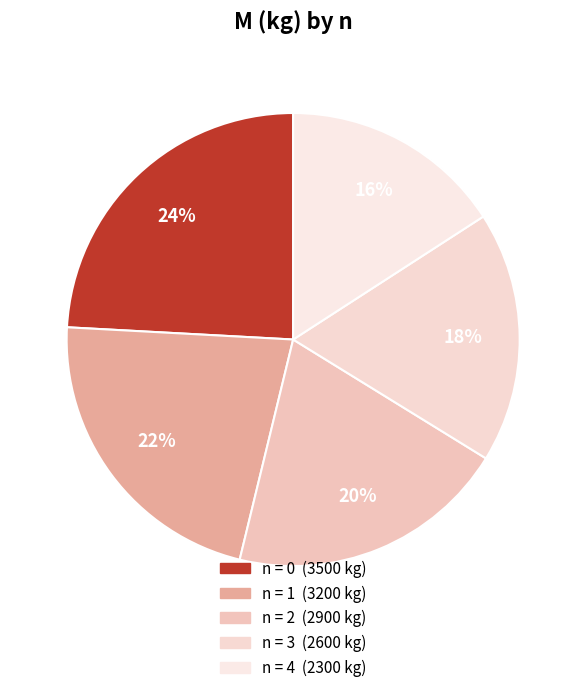

Count the number of slices in the pie.

5